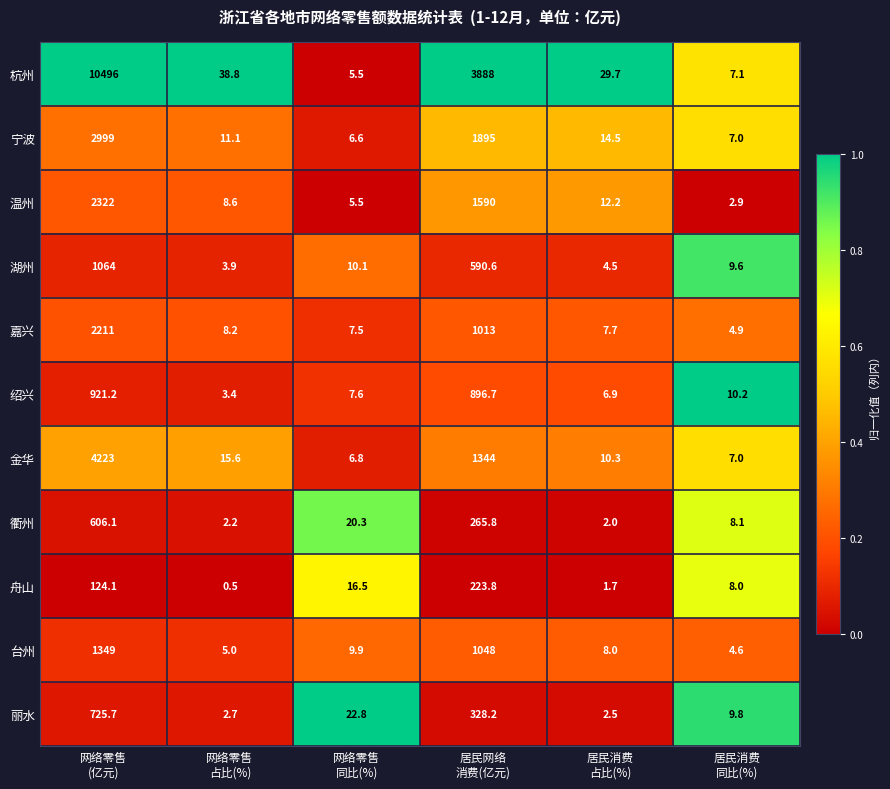

What is the greatest value displayed?

10496.0